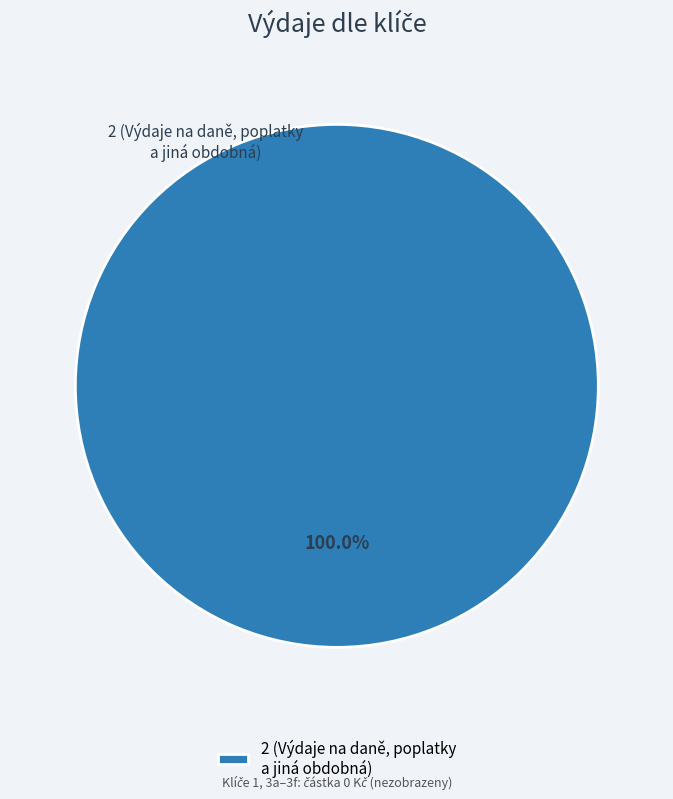

Which slice represents more than half of the pie?

2 (Výdaje na daně, poplatky a jiná obdobná)